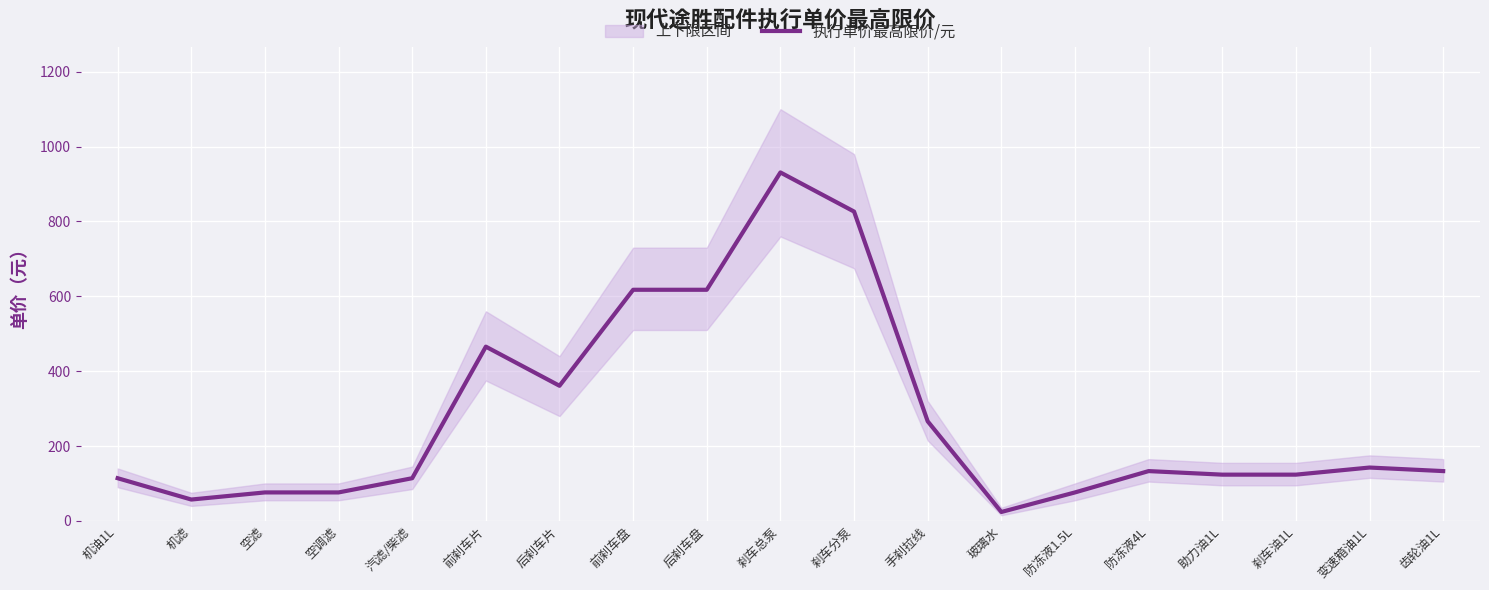

What is the difference between the maximum and minimum values?

907.2